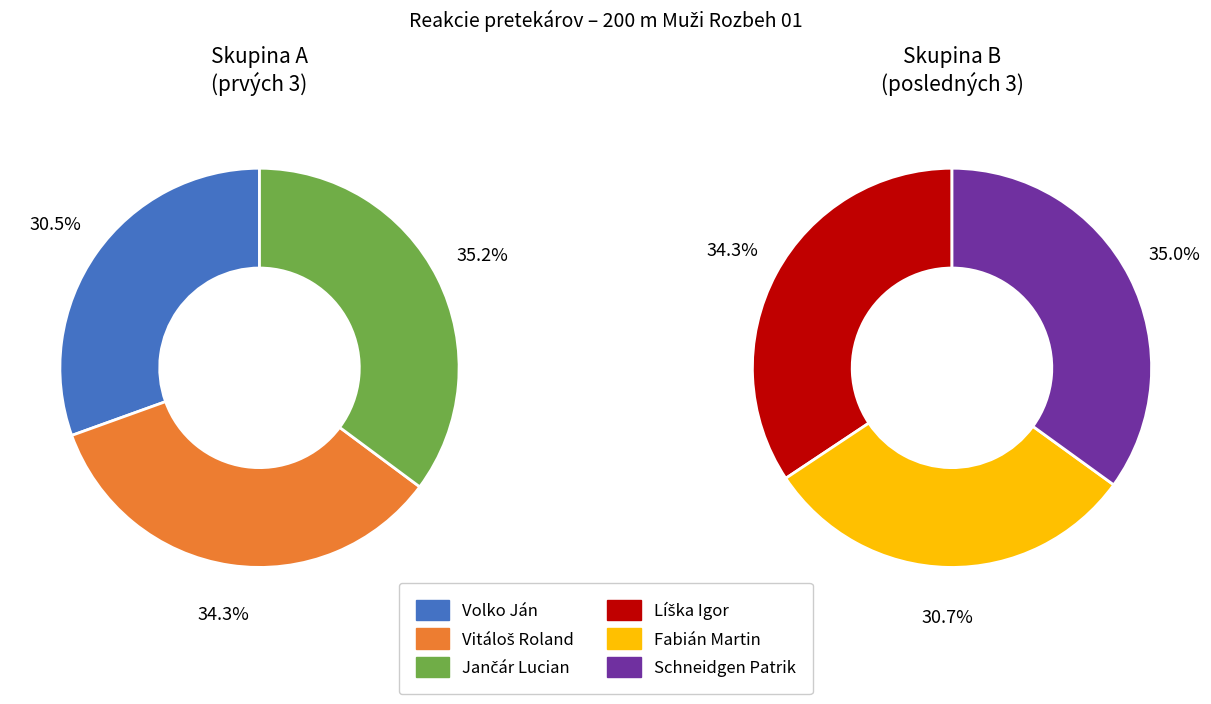

Does Fabián Martin represent more than half of the total?

No